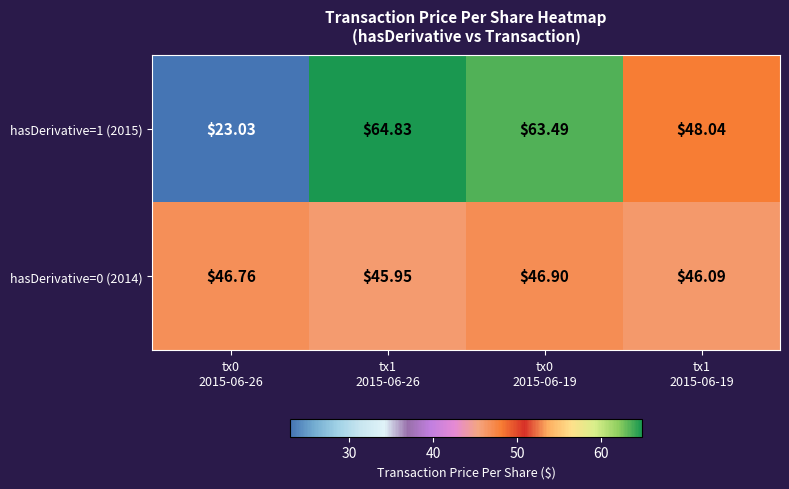

Reading left to right, extract all data points from this chart.

hasDerivative=1 (2015): tx0
2015-06-26=23.0	tx1
2015-06-26=64.8	tx0
2015-06-19=63.5	tx1
2015-06-19=48.0
hasDerivative=0 (2014): tx0
2015-06-26=46.8	tx1
2015-06-26=46.0	tx0
2015-06-19=46.9	tx1
2015-06-19=46.1